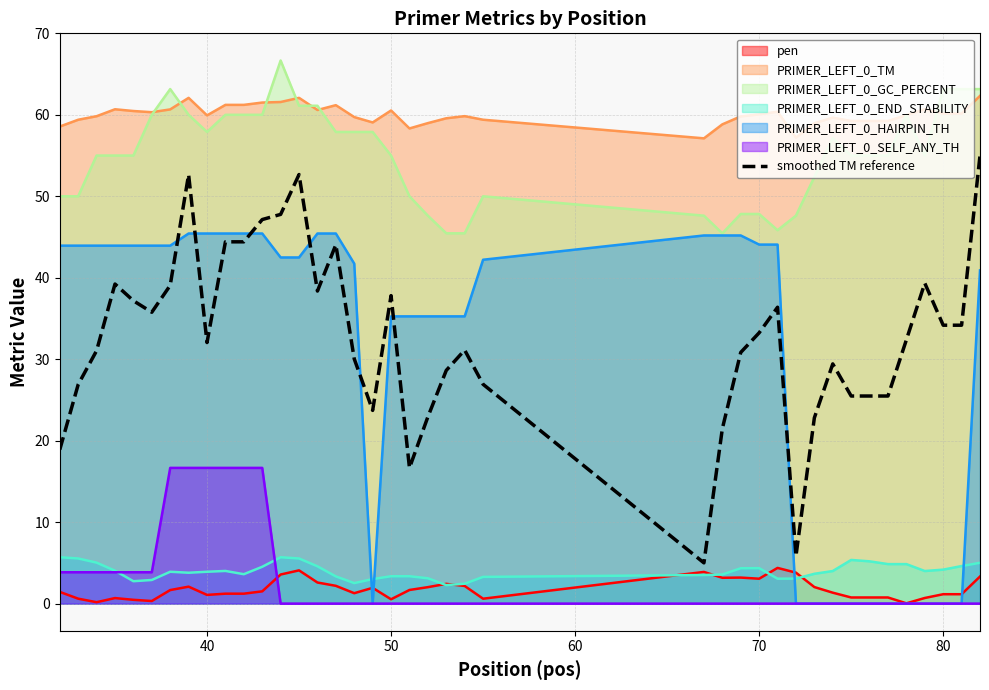

How many lines are shown in the chart?

7